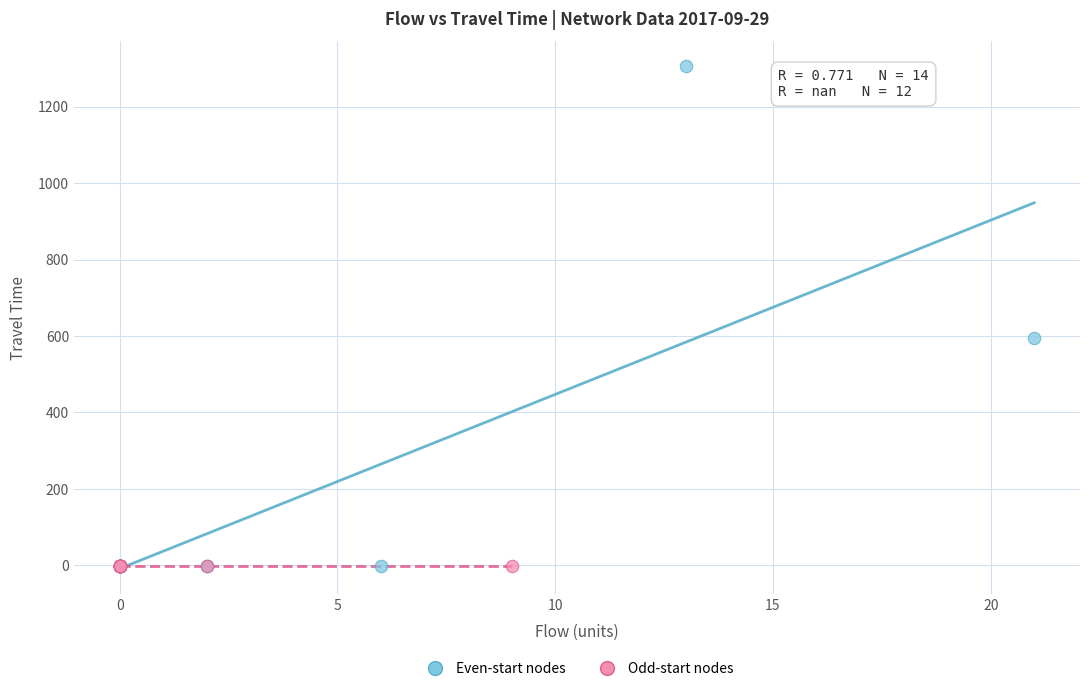

Which series contains the highest Y value?

Even-start nodes